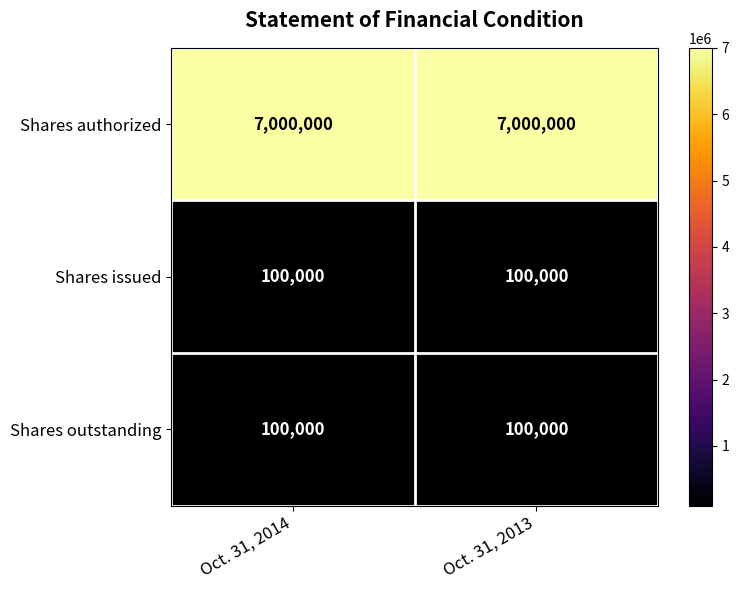

How many categories are shown in the chart?

2